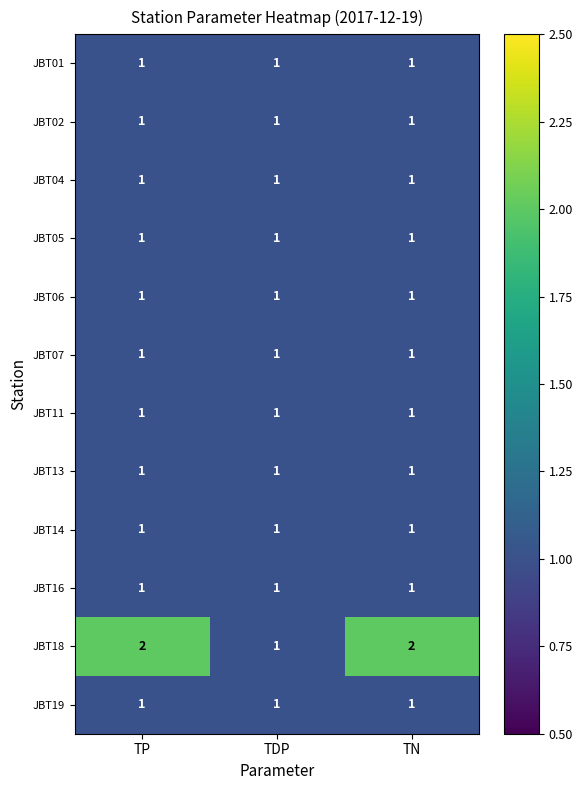

The value of JBT04 at TDP is 1. True or false?

True